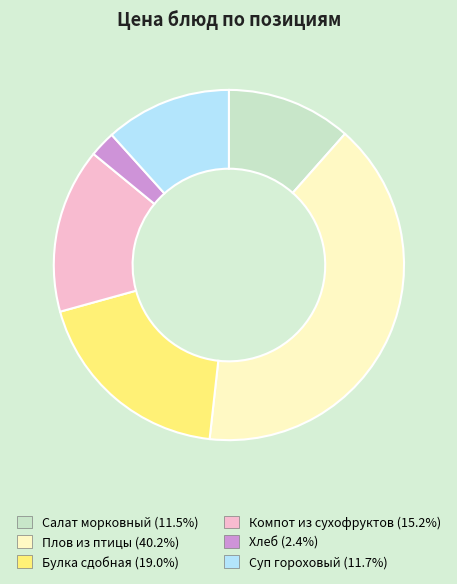

Which has a higher value, Суп гороховый or Хлеб?

Суп гороховый